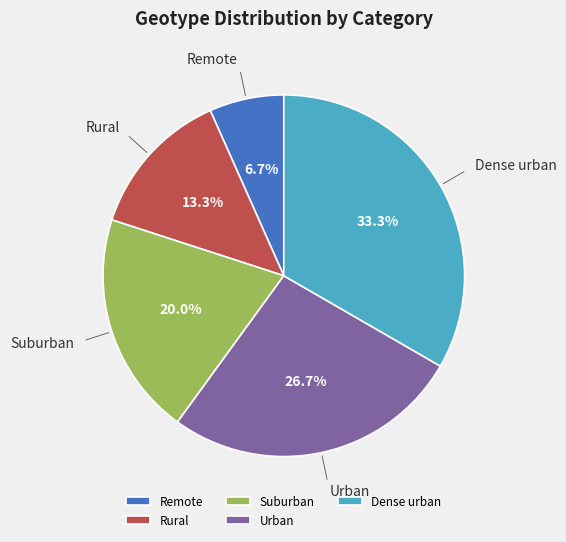

To the nearest percent, what percentage of the pie is Rural?

13%